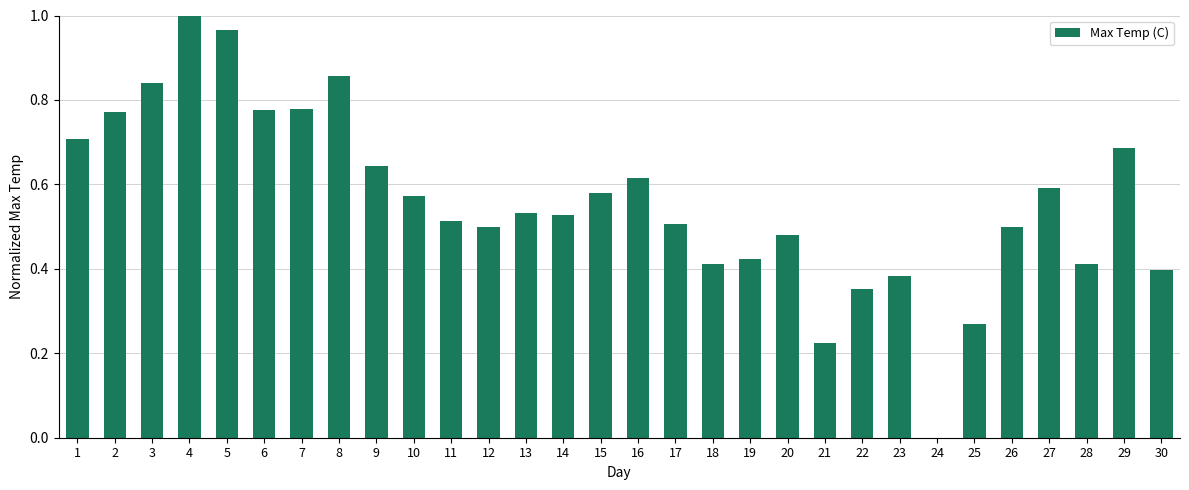

What is the sum of all values?

16.8